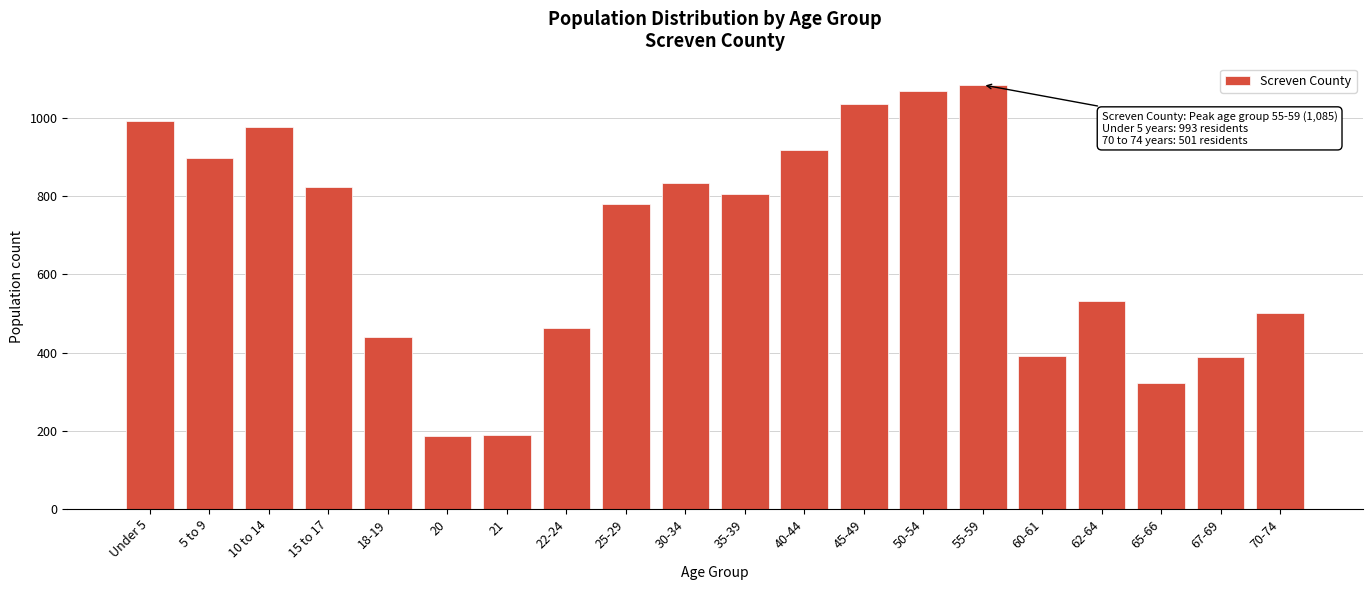

What is the value of the 1st bar from the left?

993